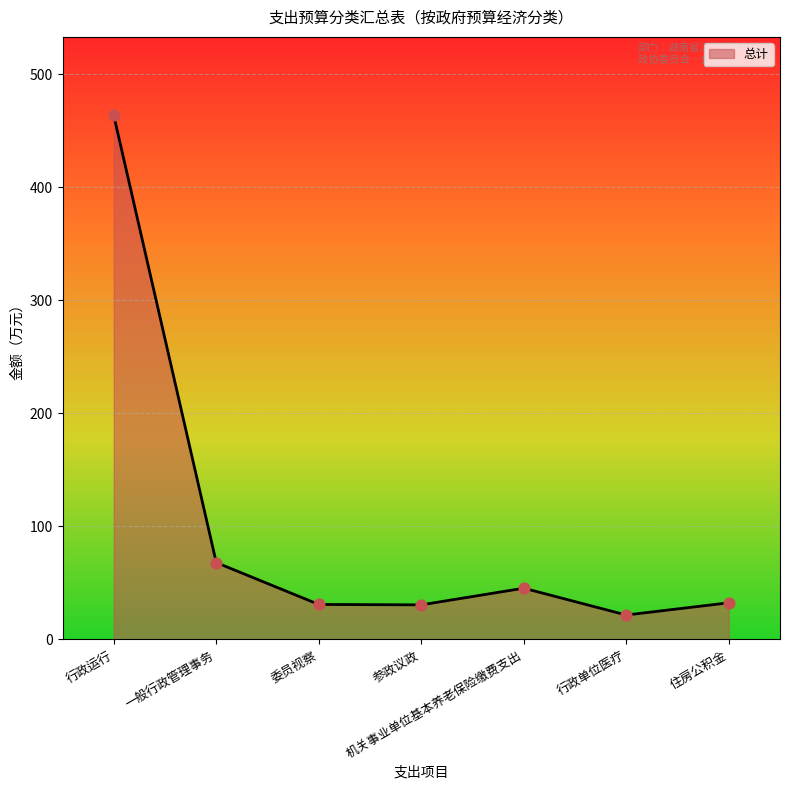

What is the change in value from 行政运行 to 参政议政?

-432.7